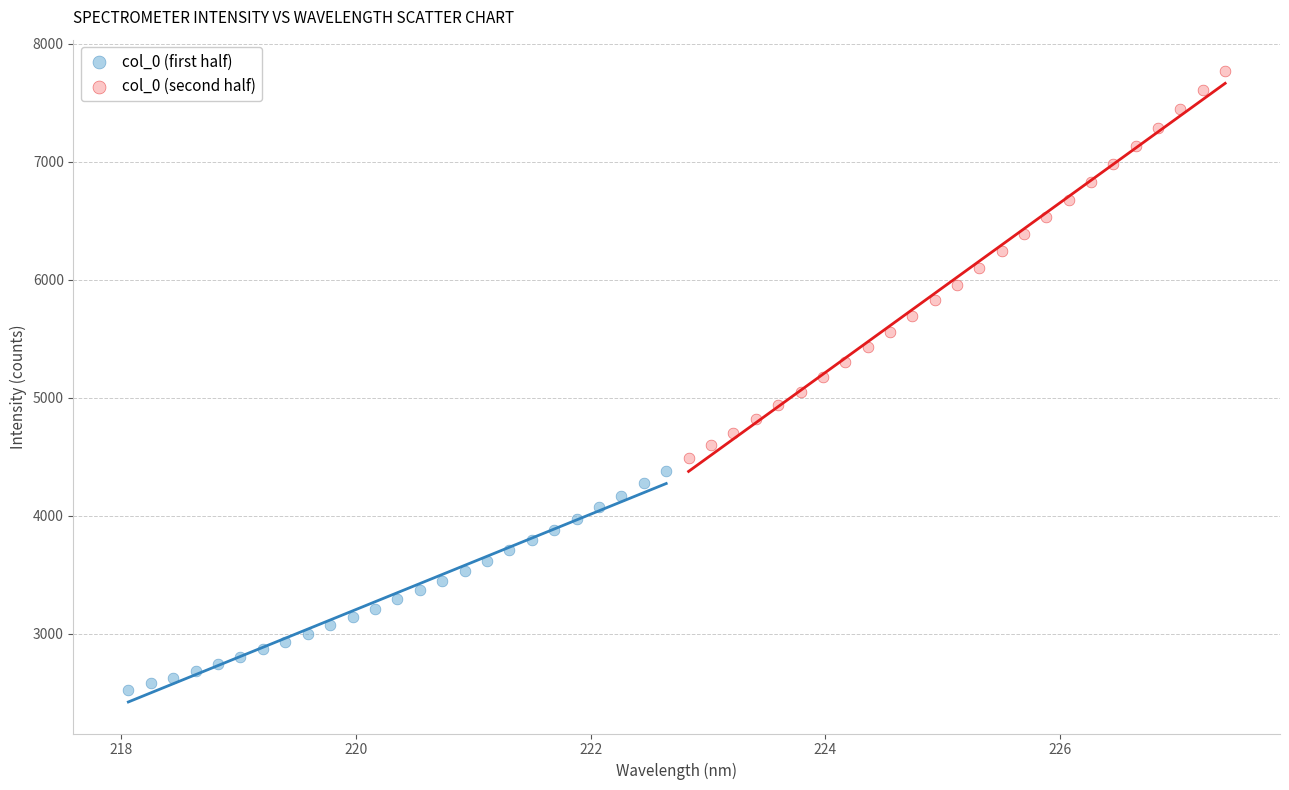

Which series has the largest Y range (max minus min)?

col_0 (second half)